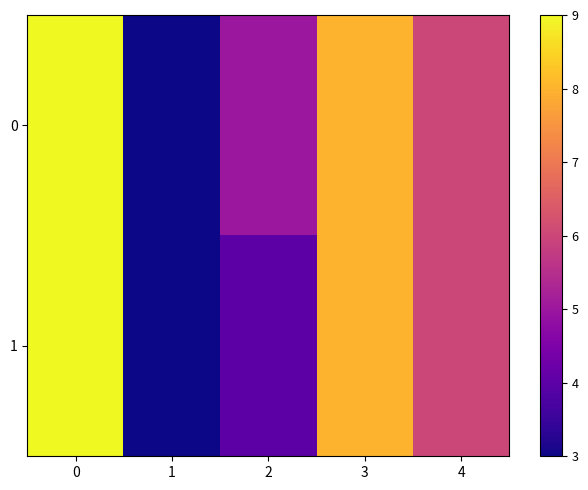

What is the greatest value displayed?

9